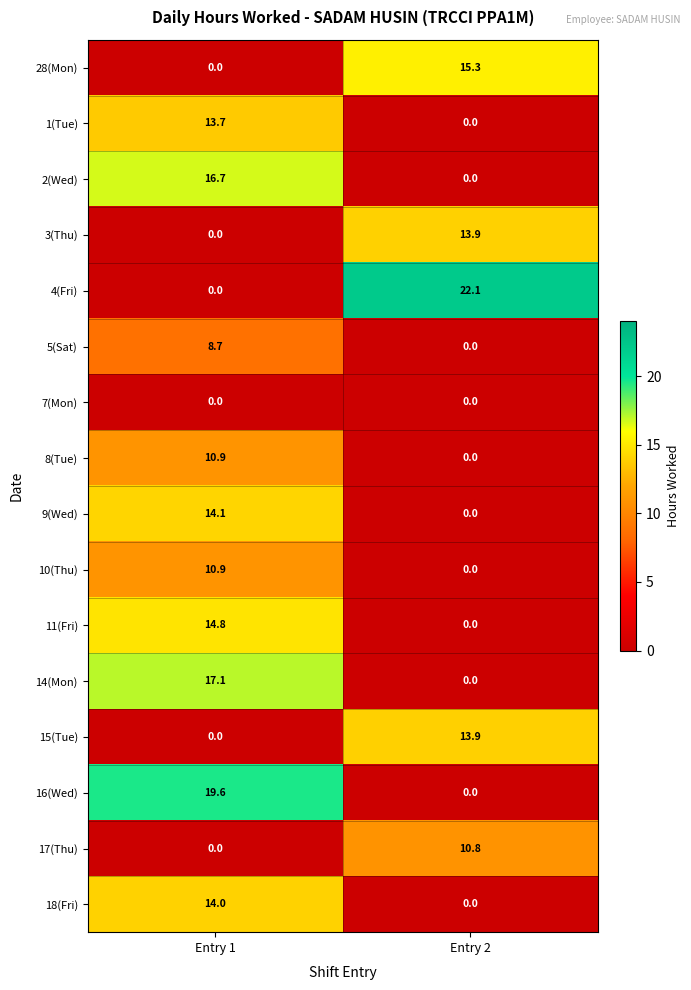

The 16(Wed) series shows 19.6 at Entry 1. True or false?

True